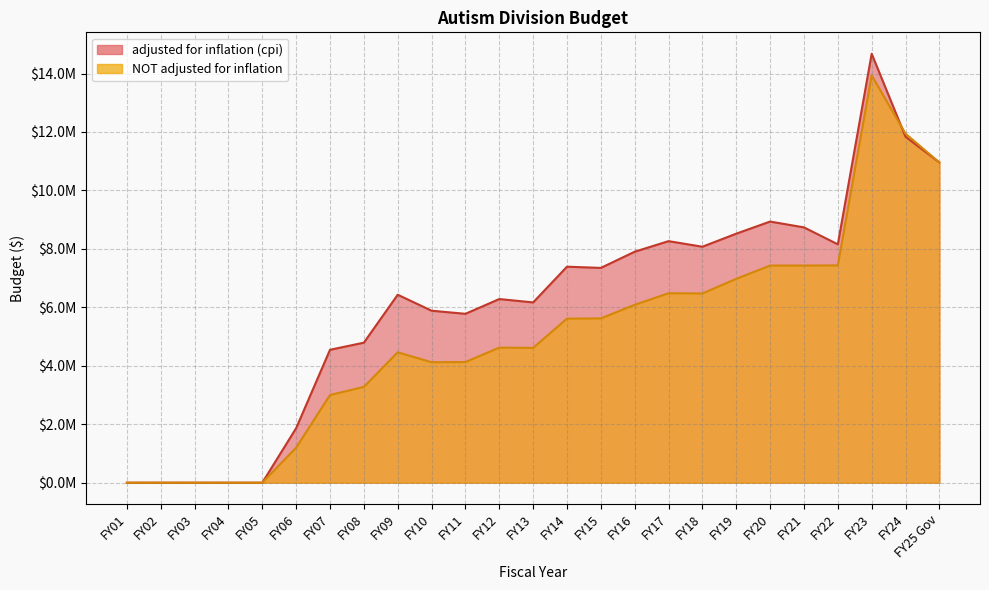

What is the difference between the second highest and second lowest values in the NOT adjusted for inflation series?

11940691